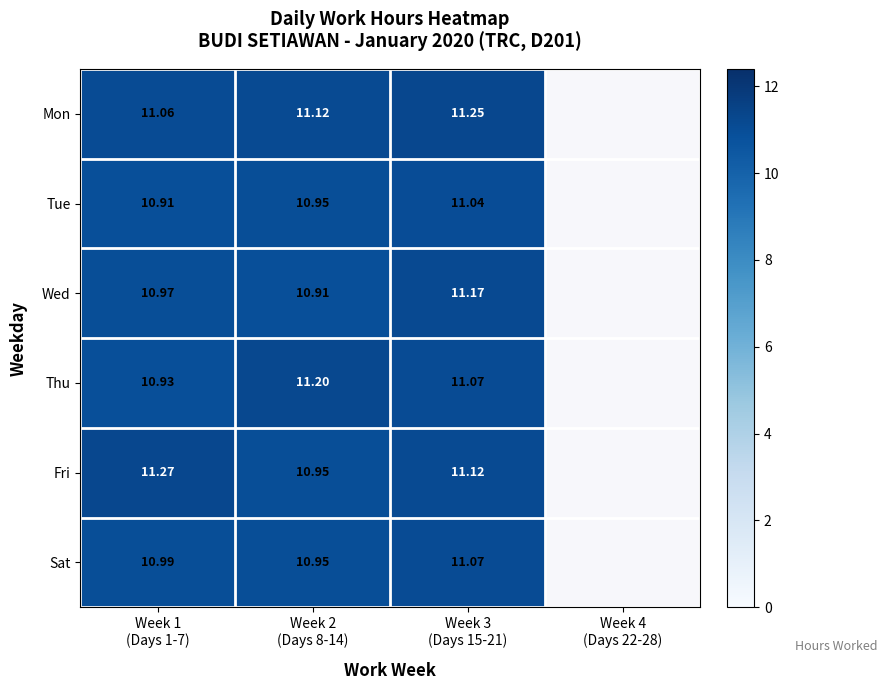

Between Week 1
(Days 1-7) and Week 2
(Days 8-14), which series saw the biggest shift?

Fri